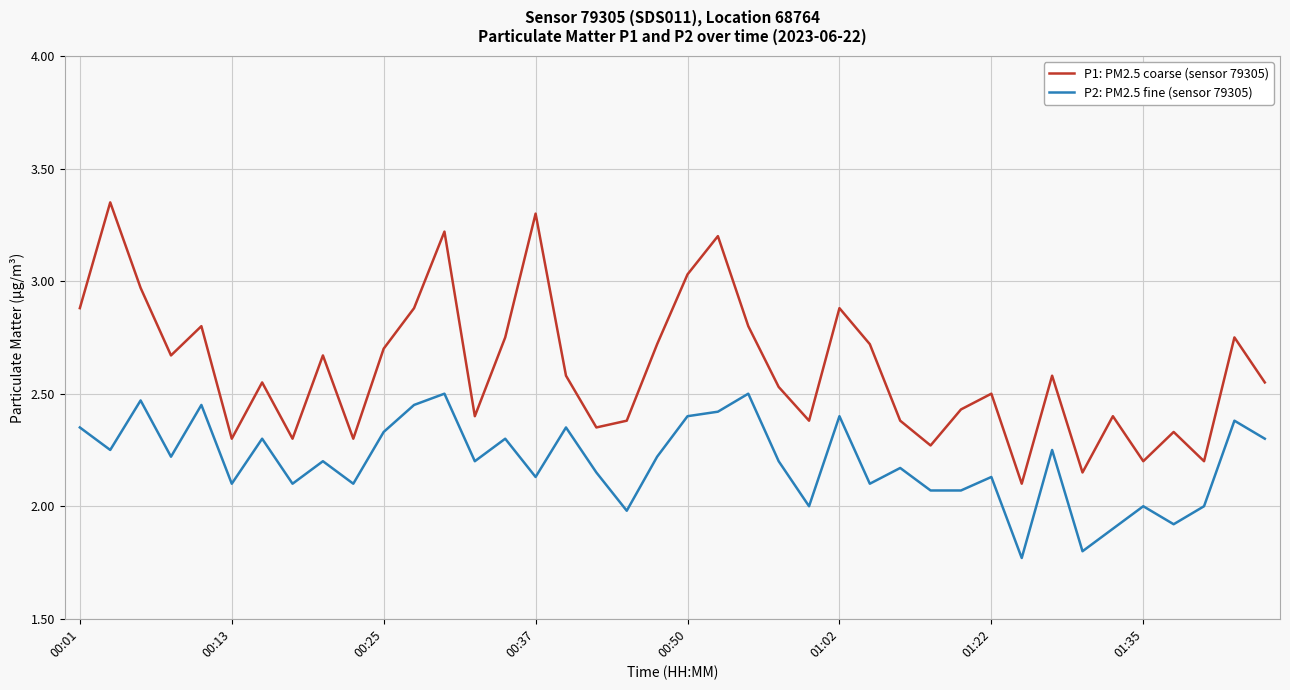

True or false: P1: PM2.5 coarse (sensor 79305) and P2: PM2.5 fine (sensor 79305) cross at least once.

False